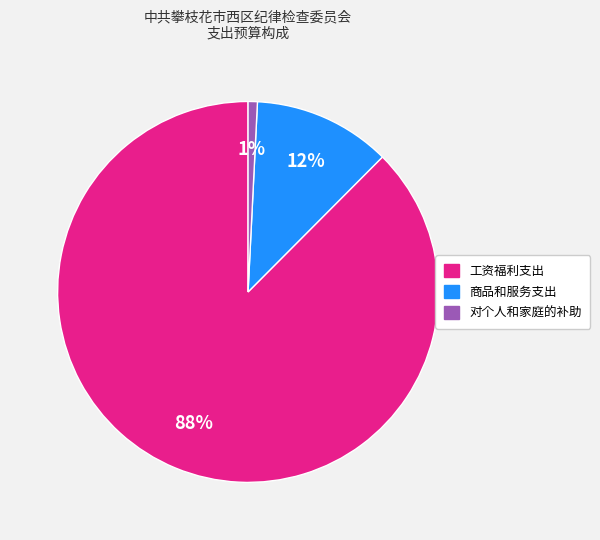

Combined, do 对个人和家庭的补助 and 工资福利支出 account for over 50%?

Yes